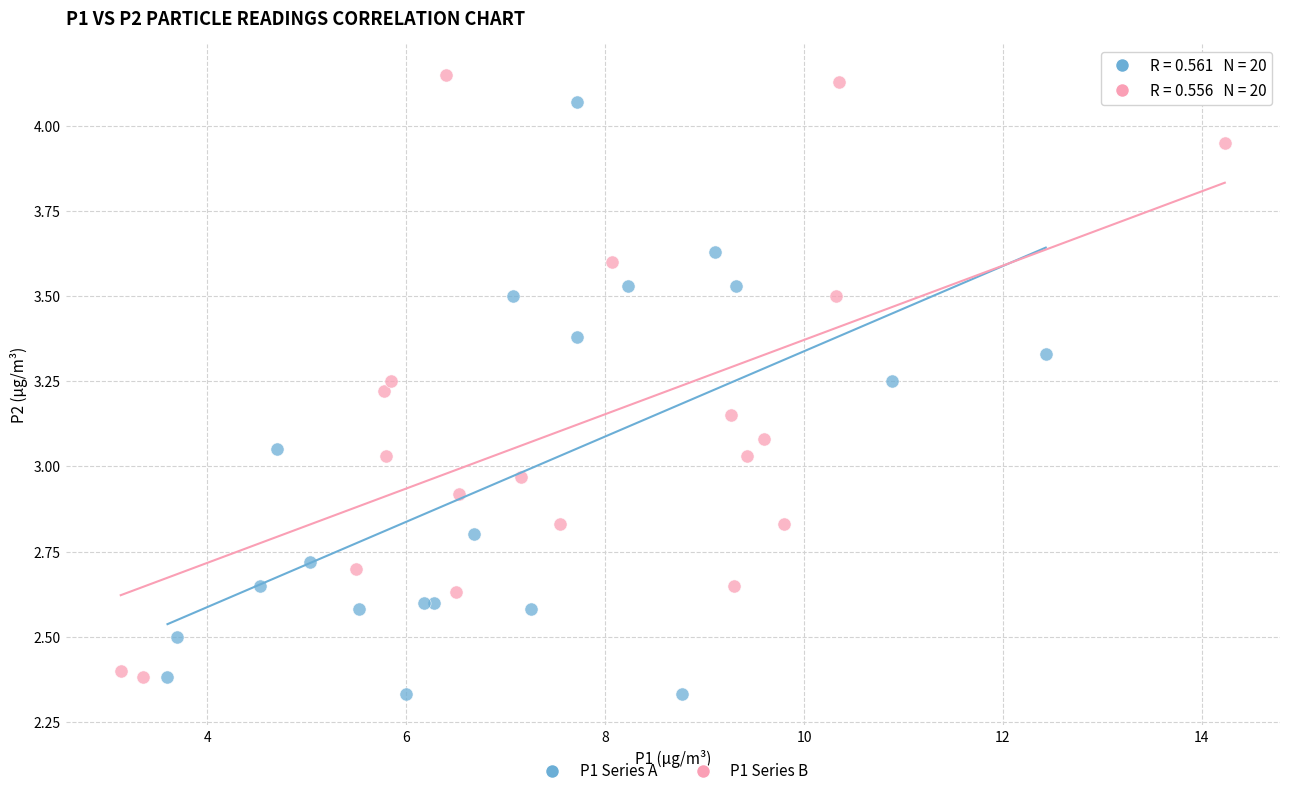

What are all the series names shown in the legend?

P1 Series A, P1 Series B